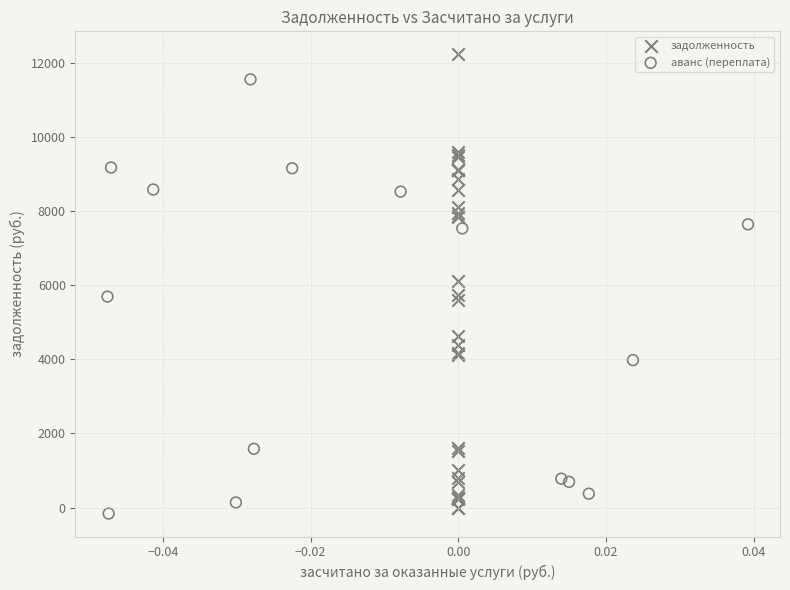

Which series has the largest Y range (max minus min)?

задолженность